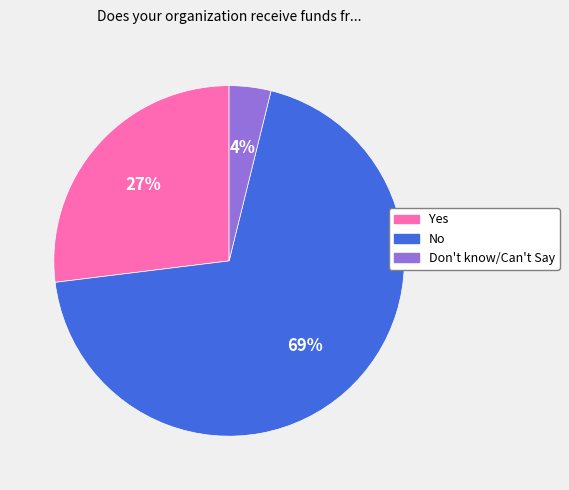

How many segments does this pie chart have?

3